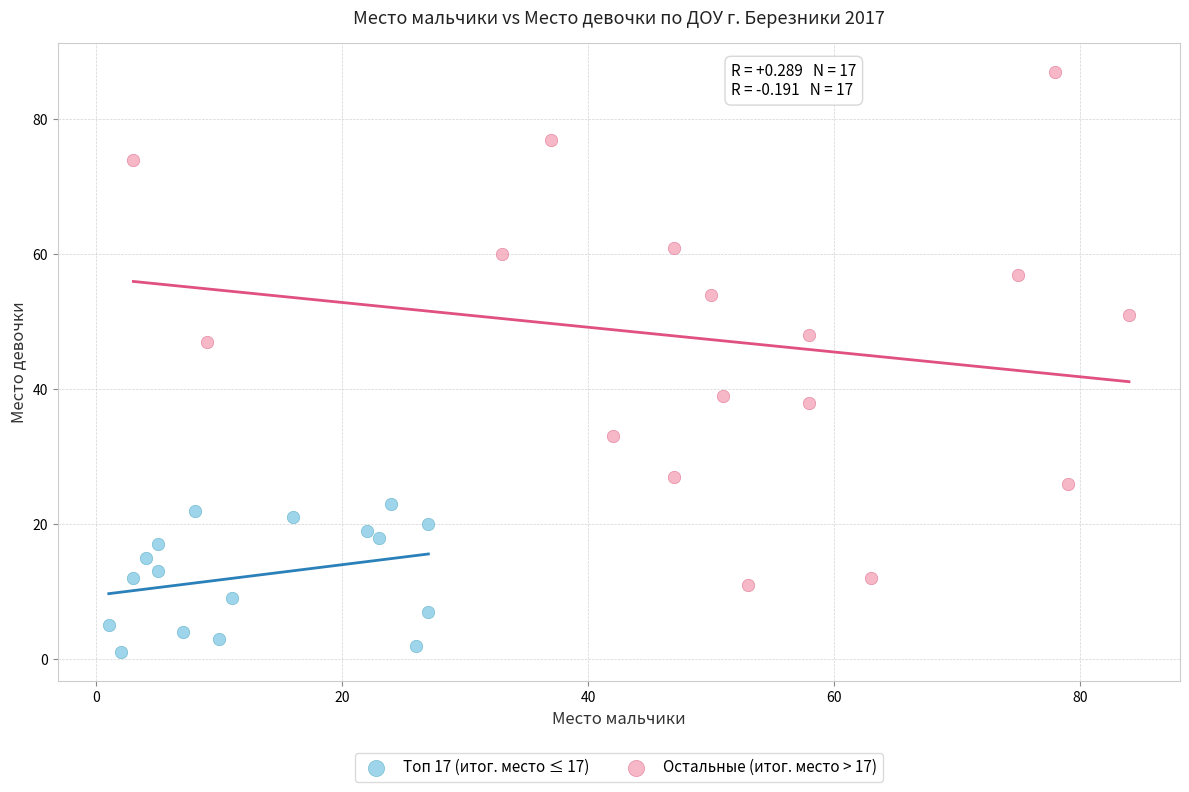

Which series reaches the maximum Y coordinate?

Остальные (итог. место > 17)